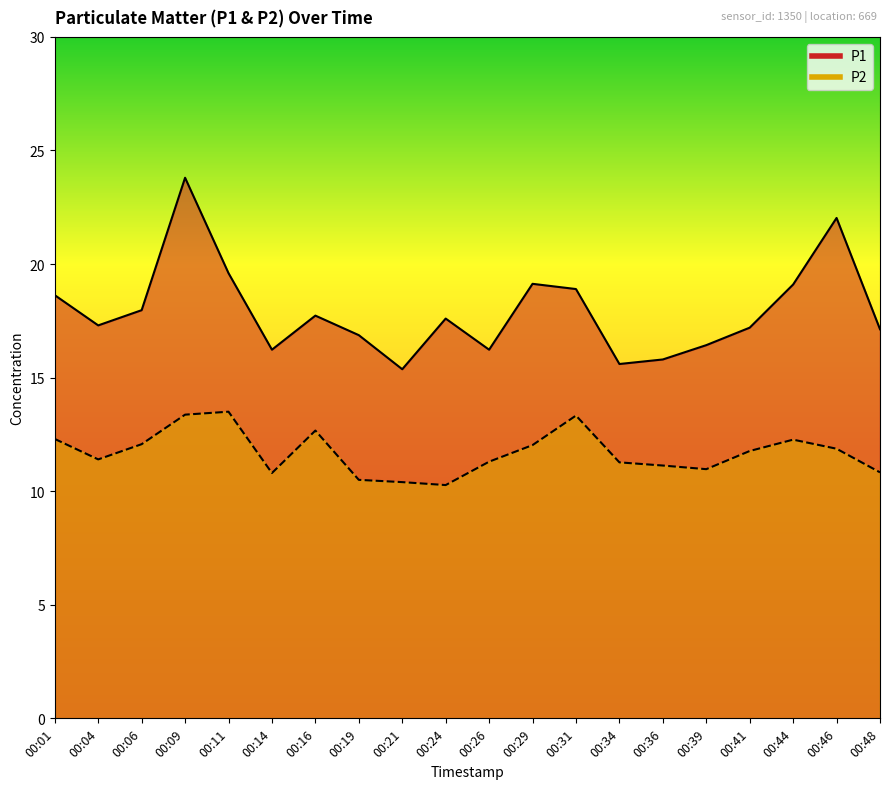

What is the difference between the maximum and minimum values in the P2 series?

3.2